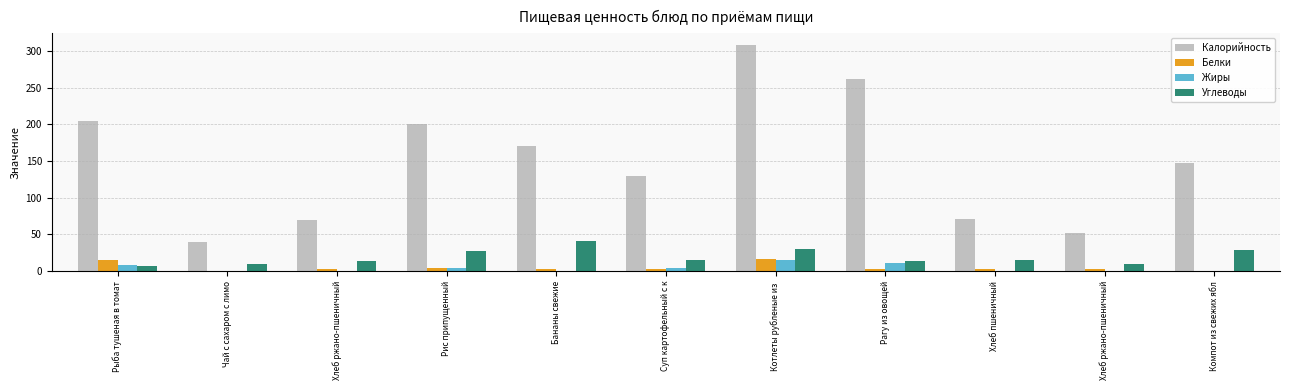

What is the average value of the Калорийность series?

150.3